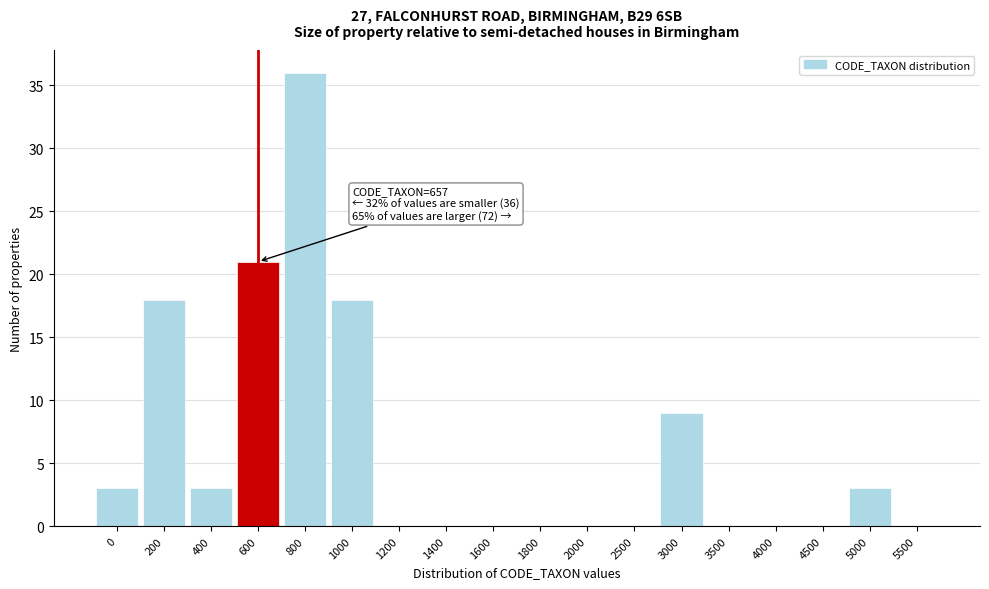

Reading right to left, what are all the values shown in this chart?

5500=0	5000=3	4500=0	4000=0	3500=0	3000=9	2500=0	2000=0	1800=0	1600=0	1400=0	1200=0	1000=18	800=36	600=21	400=3	200=18	0=3